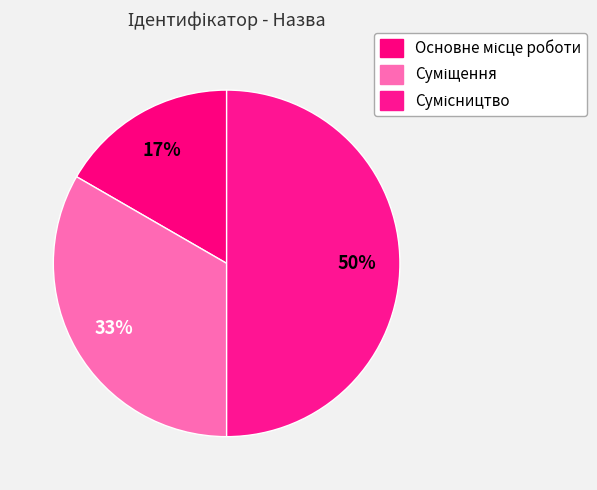

Does Основне місце роботи represent more than half of the total?

No